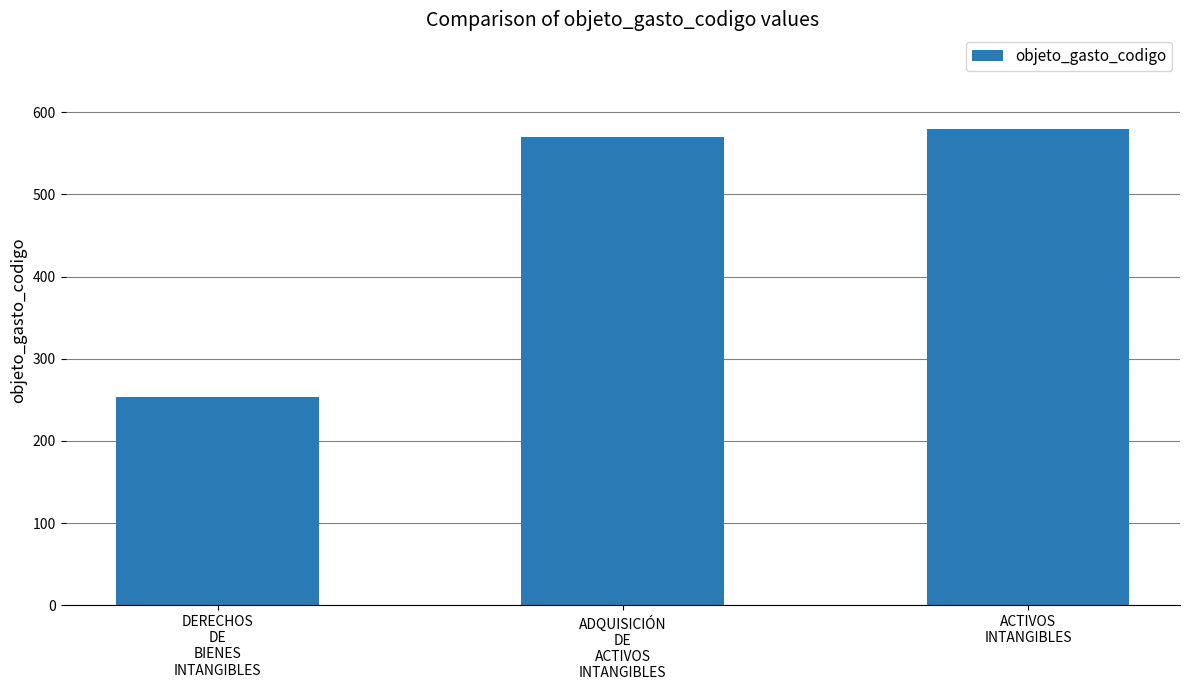

List the labels in order of value, smallest first.

DERECHOS
DE
BIENES
INTANGIBLES, ADQUISICIÓN
DE
ACTIVOS
INTANGIBLES, ACTIVOS
INTANGIBLES